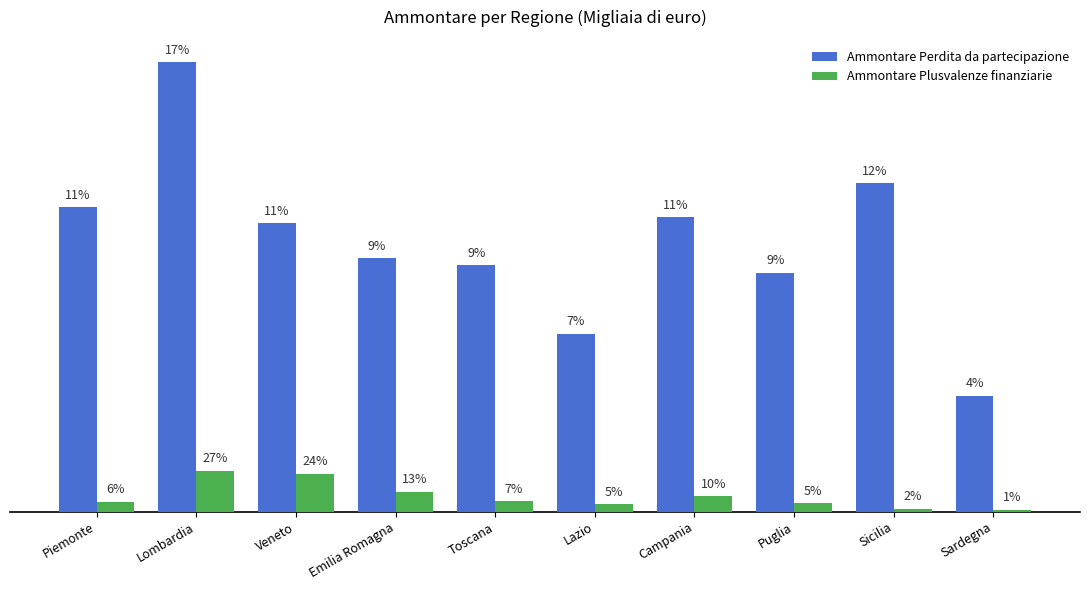

Reading left to right, list all the values displayed in this chart.

Ammontare Perdita da partecipazione: 21650	31944	20499	18008	17517	12649	20943	16997	23341	8239
Ammontare Plusvalenze finanziarie: 701	2927	2693	1403	739	517	1108	605	197	127